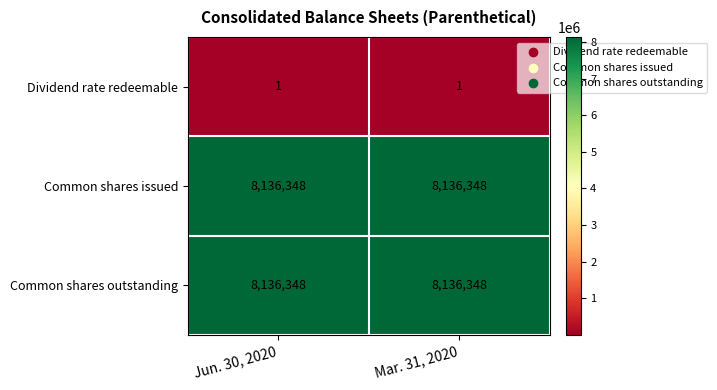

Reading left to right, transcribe all the data shown in this chart.

Dividend rate redeemable: Jun. 30, 2020=1	Mar. 31, 2020=1
Common shares issued: Jun. 30, 2020=8136348	Mar. 31, 2020=8136348
Common shares outstanding: Jun. 30, 2020=8136348	Mar. 31, 2020=8136348